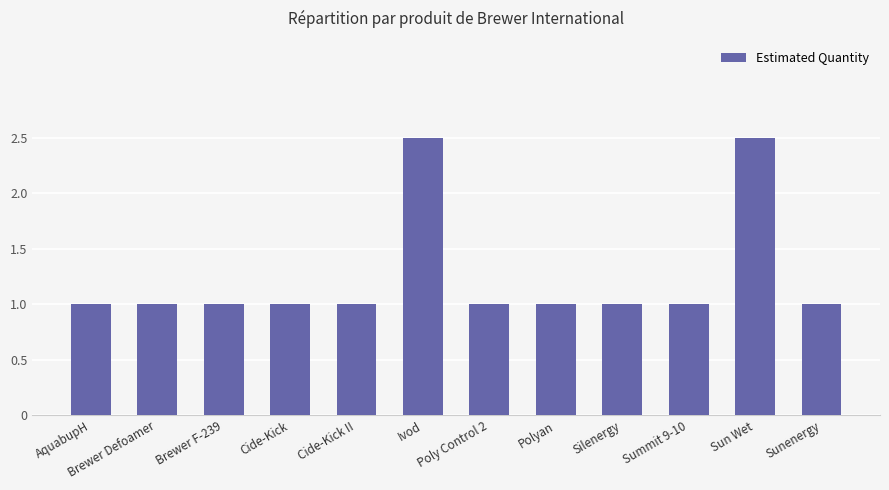

What is the value of the 6th bar from the left?

2.5